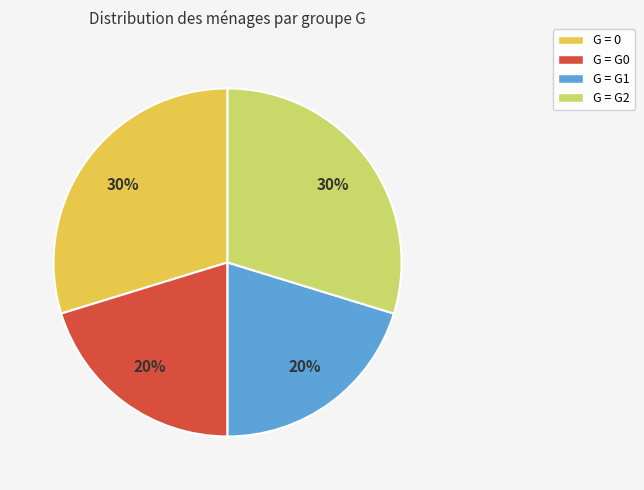

Is there a majority slice in this chart?

No